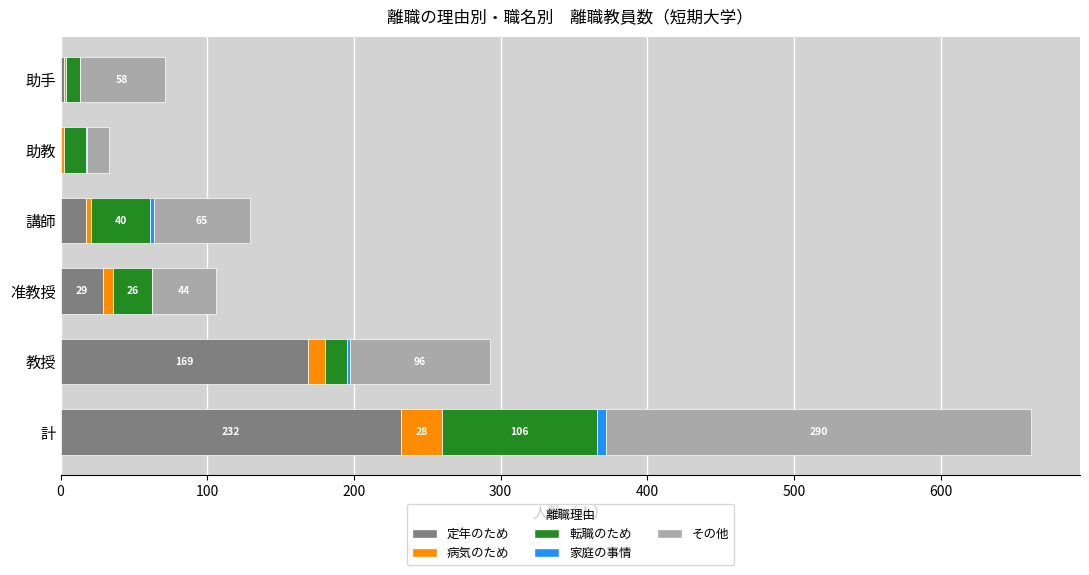

The 定年のため series shows 232 at 計. True or false?

True